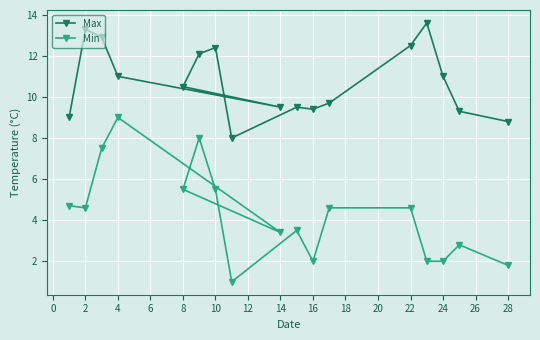

How many lines are shown in the chart?

2